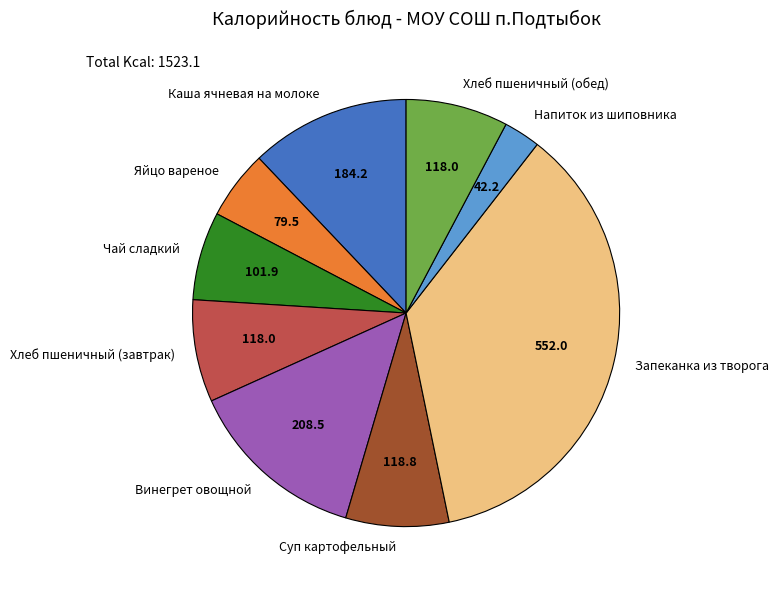

Does any single category account for the majority?

No